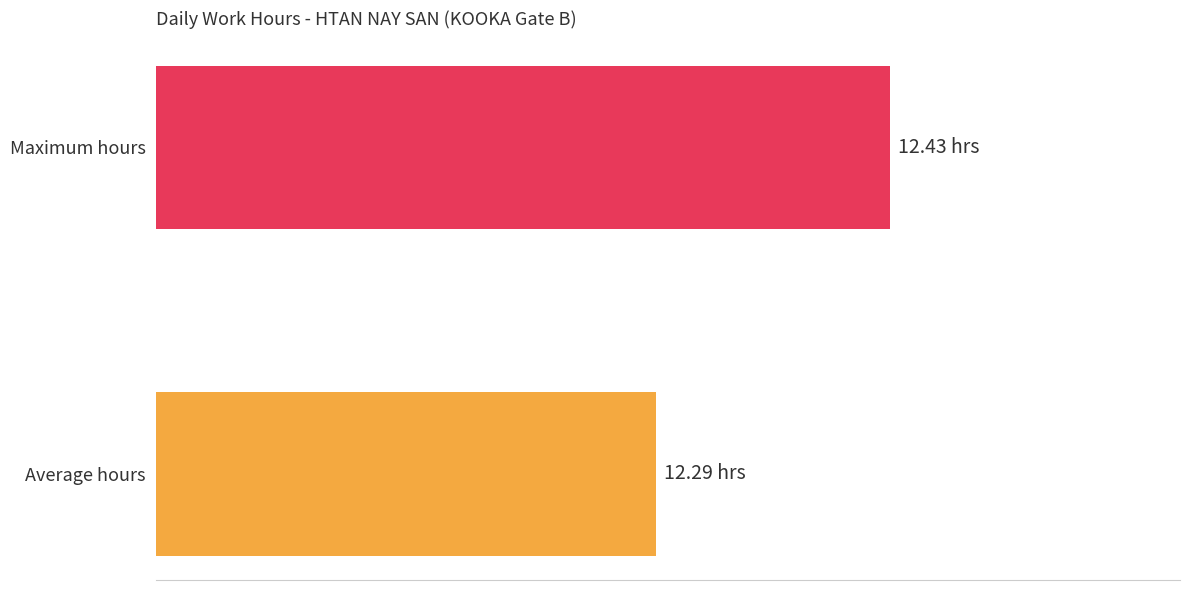

Reading left to right, what are all the values shown in this chart?

12.3	12.4